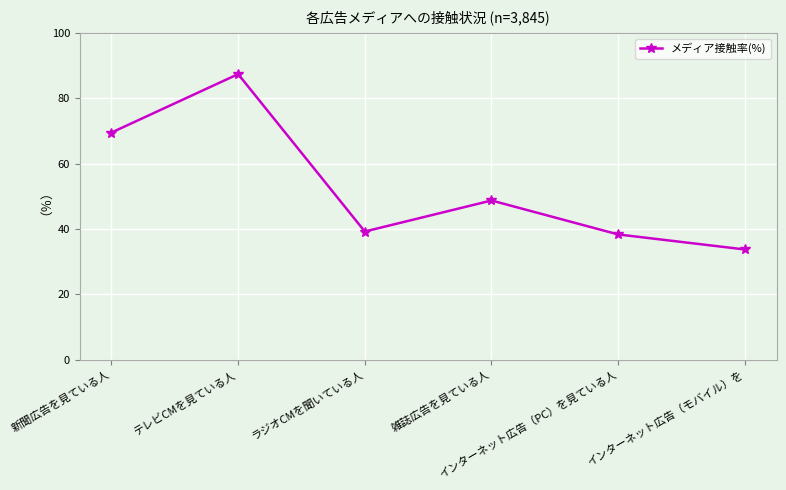

How many data points are above 48?

3